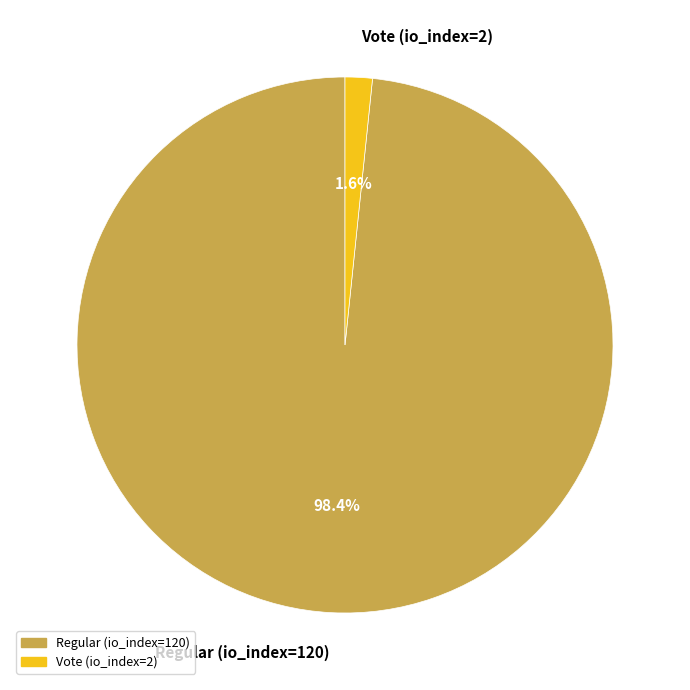

Combined, what portion of the pie is Regular (io_index=120) and Vote (io_index=2)?

100.0%